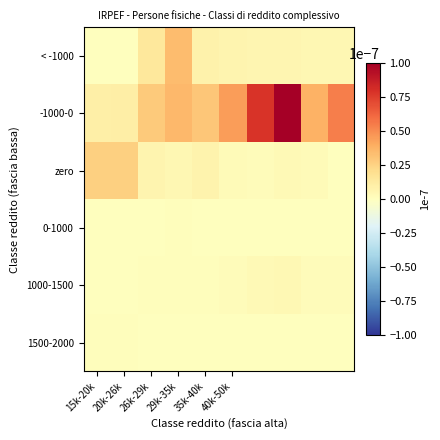

Reading right to left, what are all the values shown in this chart?

< -1000: 0.0	0.0	0.0	0.0	0.0	0.0	0.0	0.0	0.0	0.0
-1000-0: 0.0	0.0	0.0	0.0	0.0	0.0	0.0	0.0	0.0	0.0
zero: 0.0	0.0	0.0	0.0	0.0	0.0	0.0	0.0	0.0	0.0
0-1000: 0.0	0.0	0.0	0.0	0.0	0.0	0.0	0.0	0.0	0.0
1000-1500: 0.0	0.0	0.0	0.0	0.0	0.0	0.0	0.0	0.0	0.0
1500-2000: 0.0	0.0	0.0	0.0	0.0	0.0	0.0	0.0	0.0	0.0